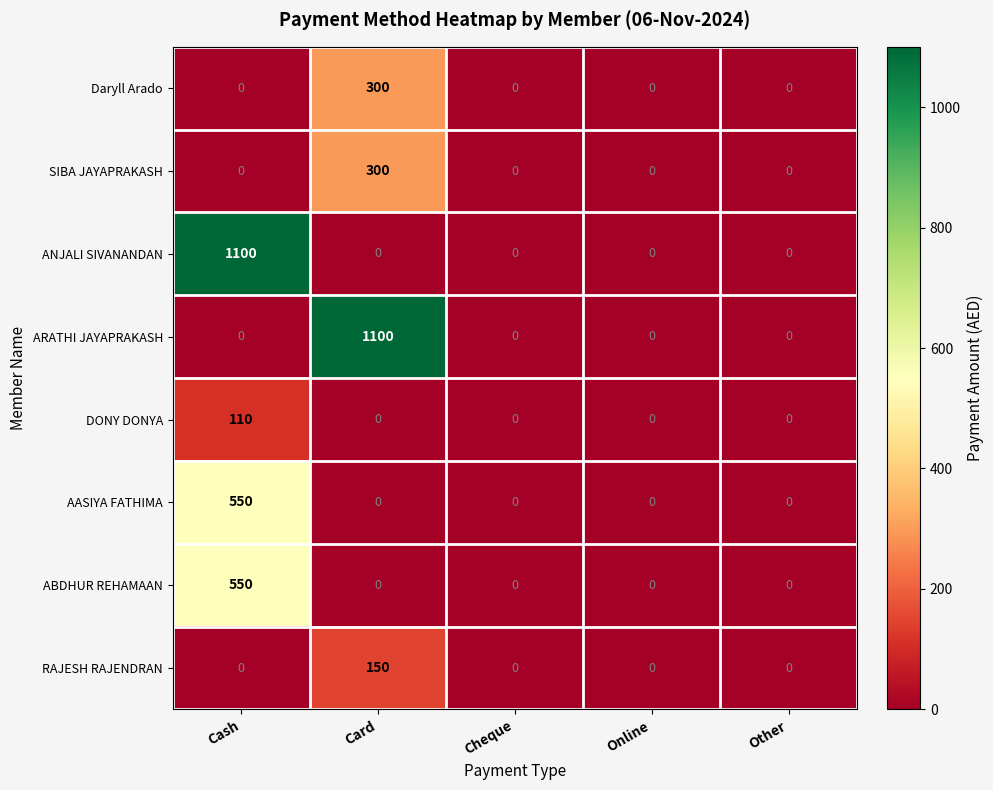

Which series changed the most between Cash and Online?

ANJALI SIVANANDAN